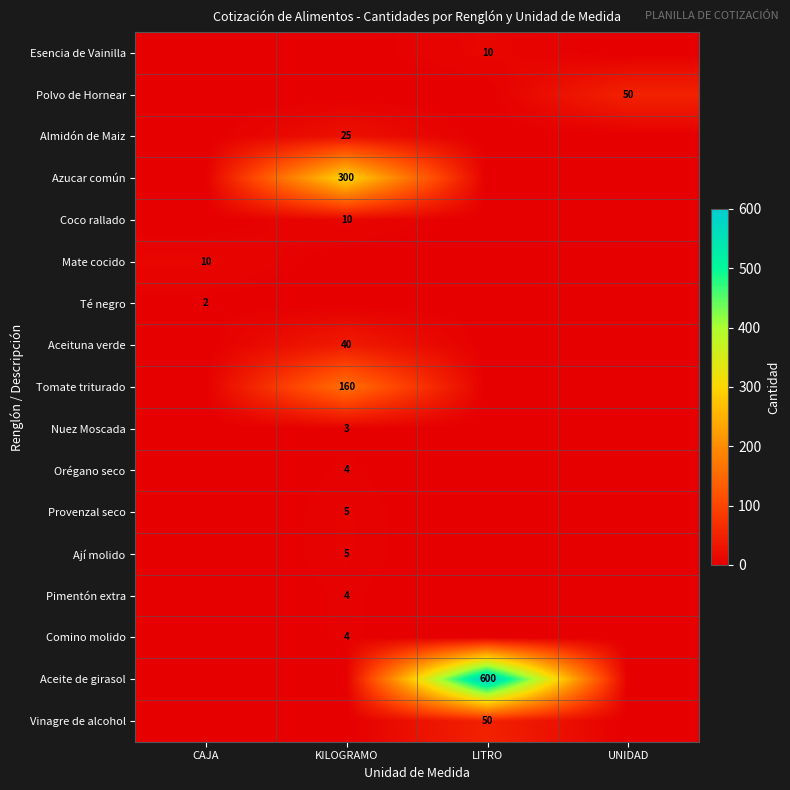

Is it true that Aceite de girasol equals 258 at LITRO?

False